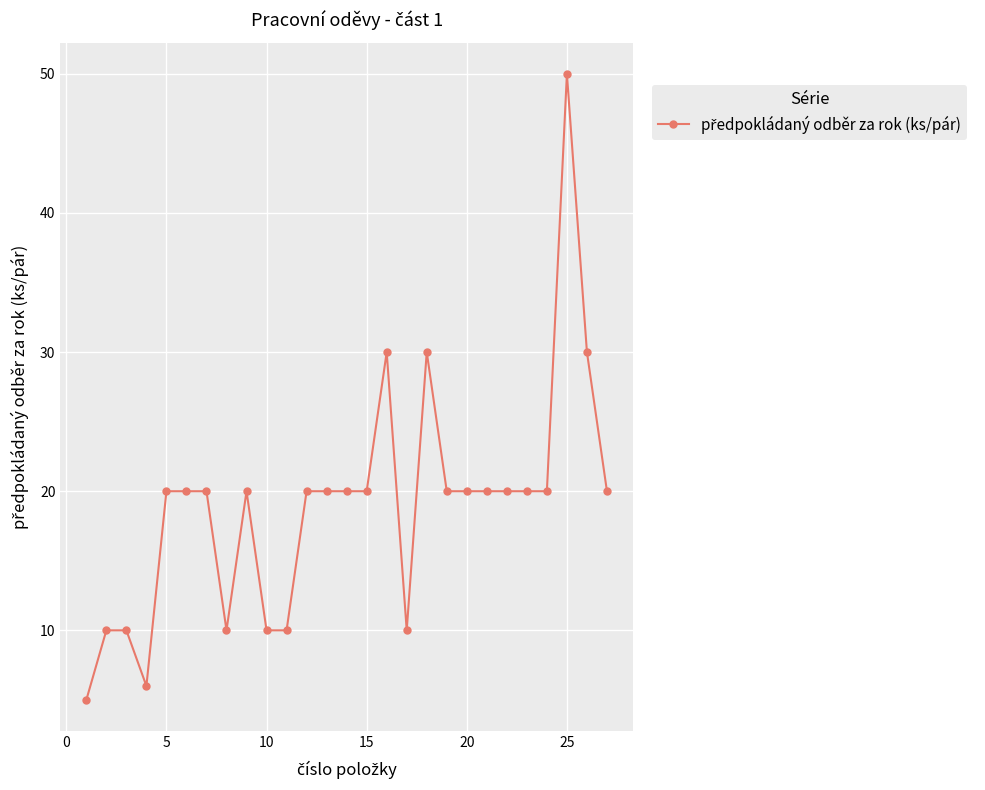

What is the maximum value shown in the chart?

50